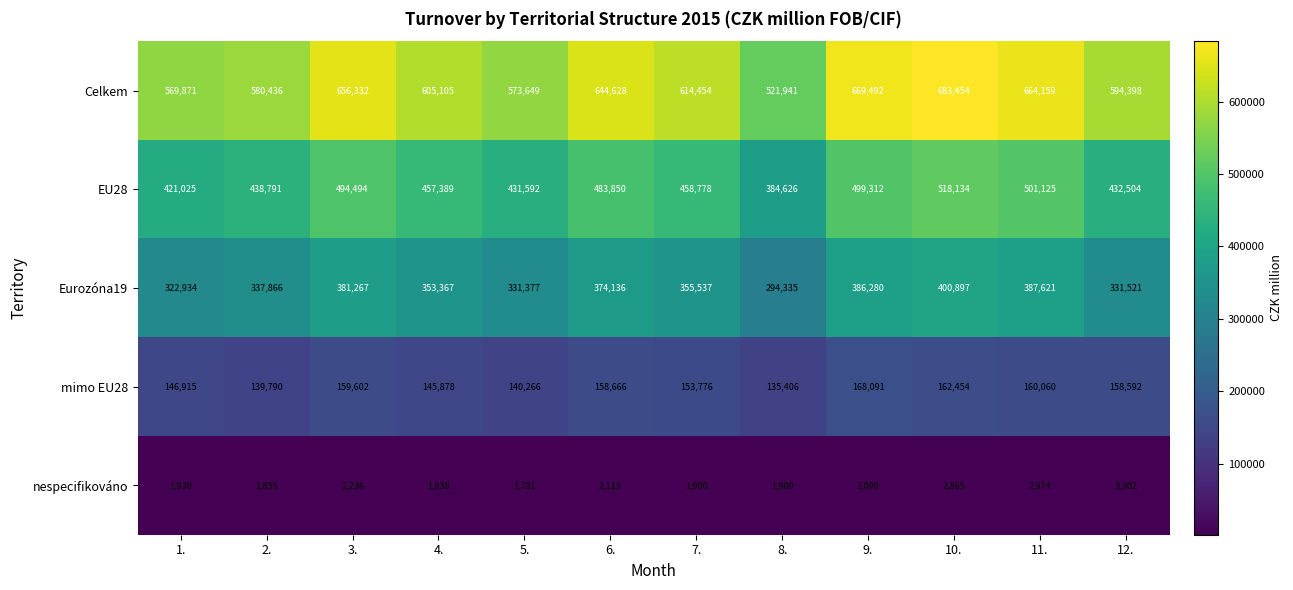

Rank the series by their maximum value, from lowest to highest.

nespecifikováno, mimo EU28, Eurozóna19, EU28, Celkem